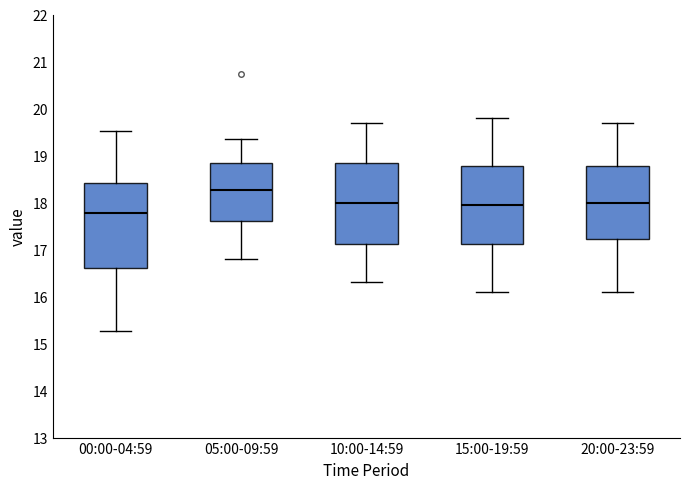

Reading left to right, read every box against the y-axis: the position of its median line, the range the box covers, and the ends of its whiskers. The values are not printed on the chart, so give them approximately, as read against the axis.

00:00-04:59: median 17.8, box 16.6 to 18.4, whiskers 15.3 to 19.5
05:00-09:59: median 18.3, box 17.6 to 18.8, whiskers 16.8 to 19.4
10:00-14:59: median 18.0, box 17.1 to 18.9, whiskers 16.3 to 19.7
15:00-19:59: median 18.0, box 17.1 to 18.8, whiskers 16.1 to 19.8
20:00-23:59: median 18.0, box 17.2 to 18.8, whiskers 16.1 to 19.7